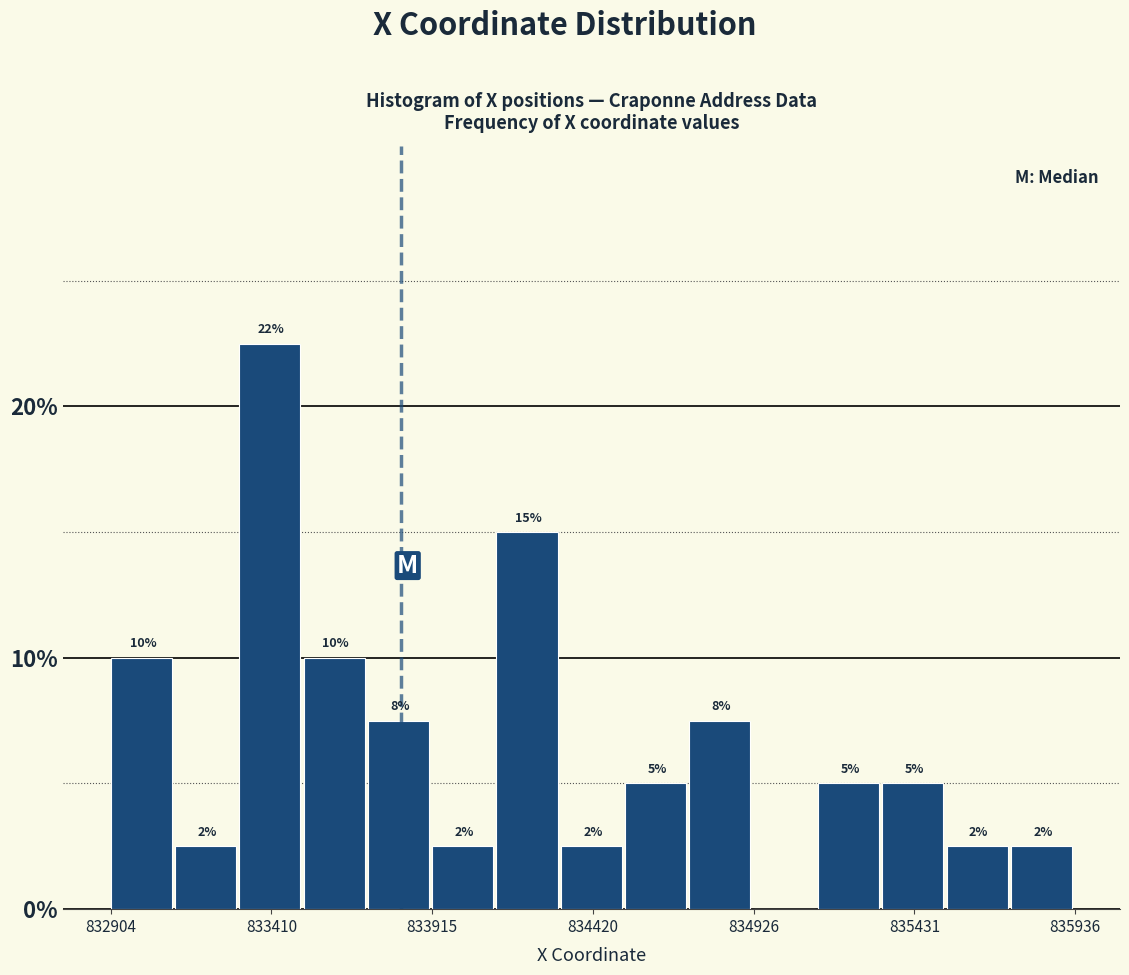

Around what value on the x-axis is the tallest bar? Give the approximate position of its centre, as read against the axis.

833400